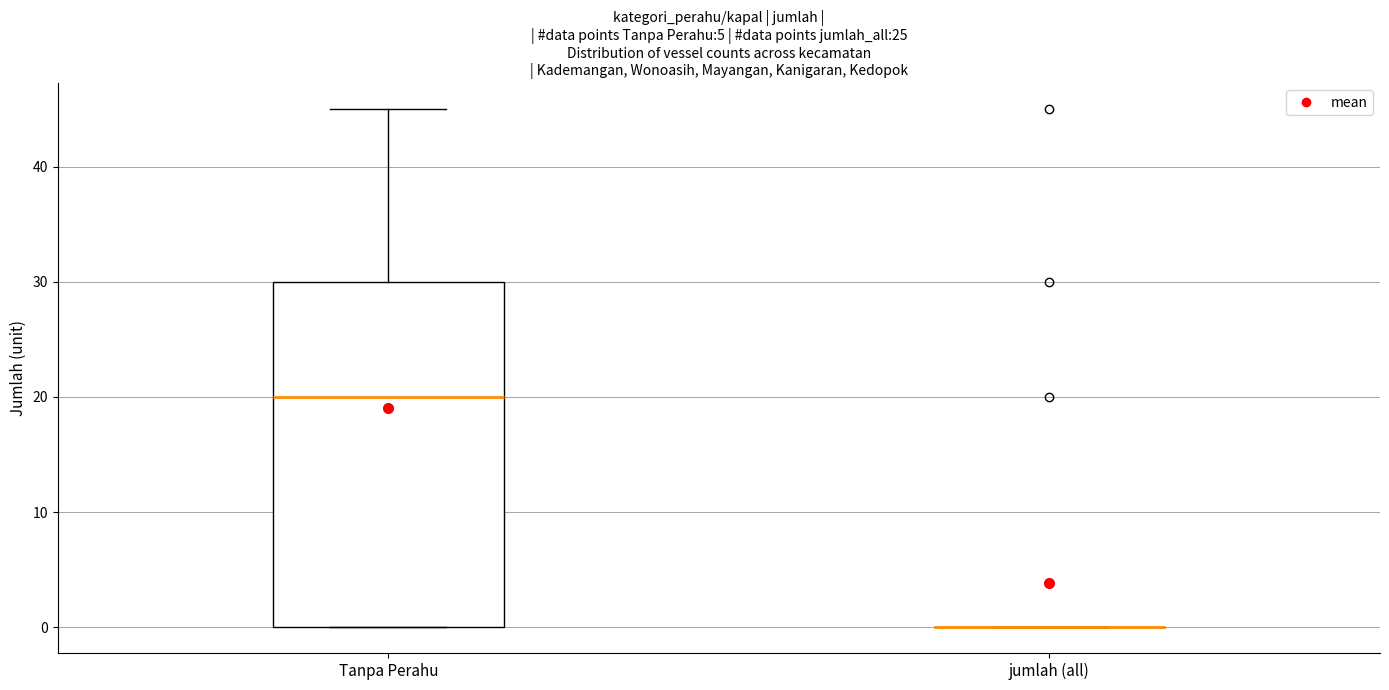

Reading left to right, transcribe this box plot: for each box, give where its median line is, the range the box spans, and where its two whiskers end, as read against the y-axis. The values are not printed on the chart, so give them approximately, as read against the axis.

Tanpa Perahu: median 20, box 0 to 30, whiskers 0 to 45
jumlah (all): box collapsed to a line at 0, whiskers 0 to 0